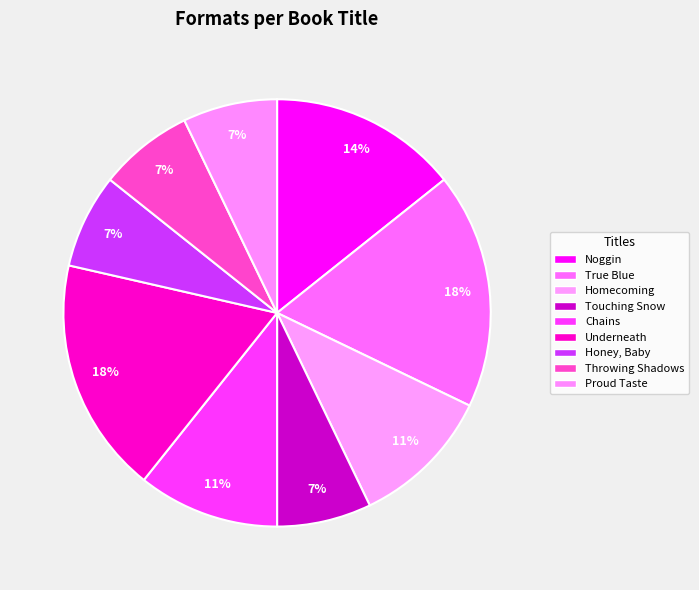

Which category has the smallest portion of the pie?

Touching Snow